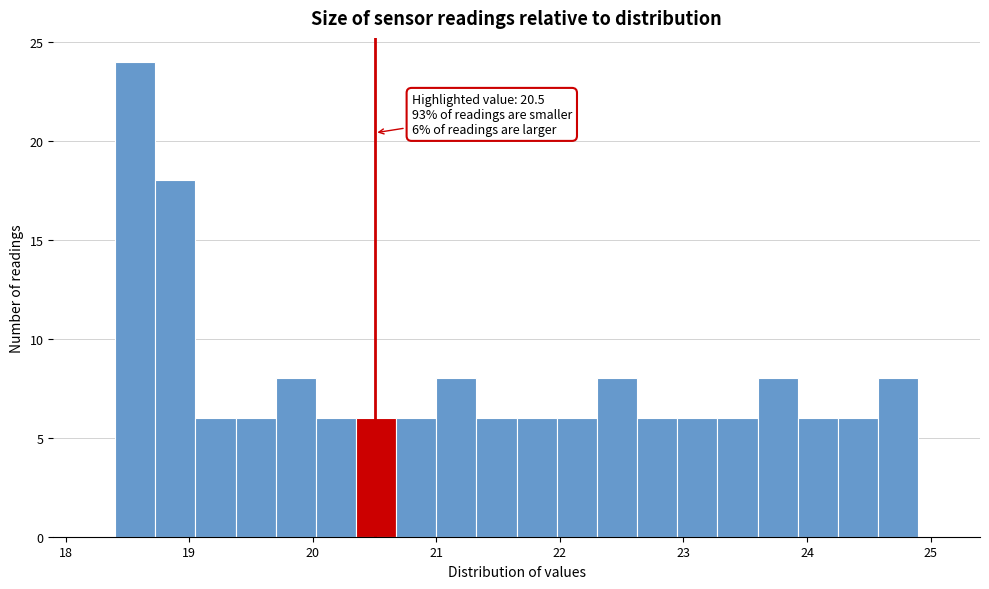

Around what value on the x-axis is the tallest bar? Give the approximate position of its centre, as read against the axis.

18.6